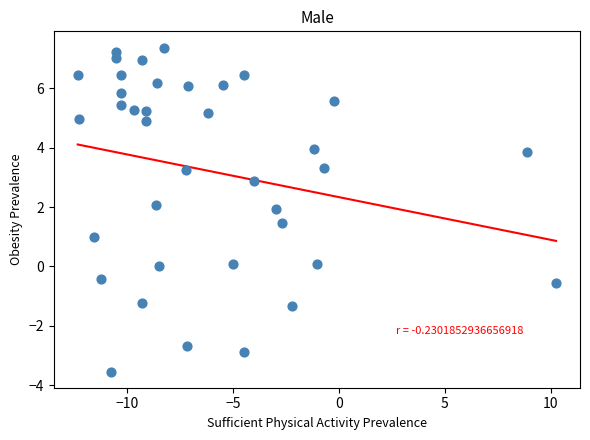

What is the range of X values (max minus min)?

22.6